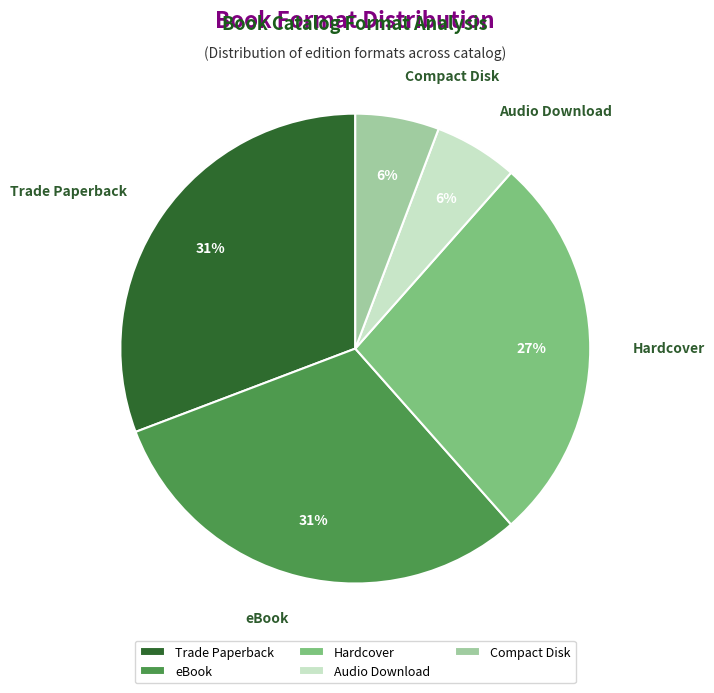

To the nearest percent, what percentage of the pie is Trade Paperback?

31%